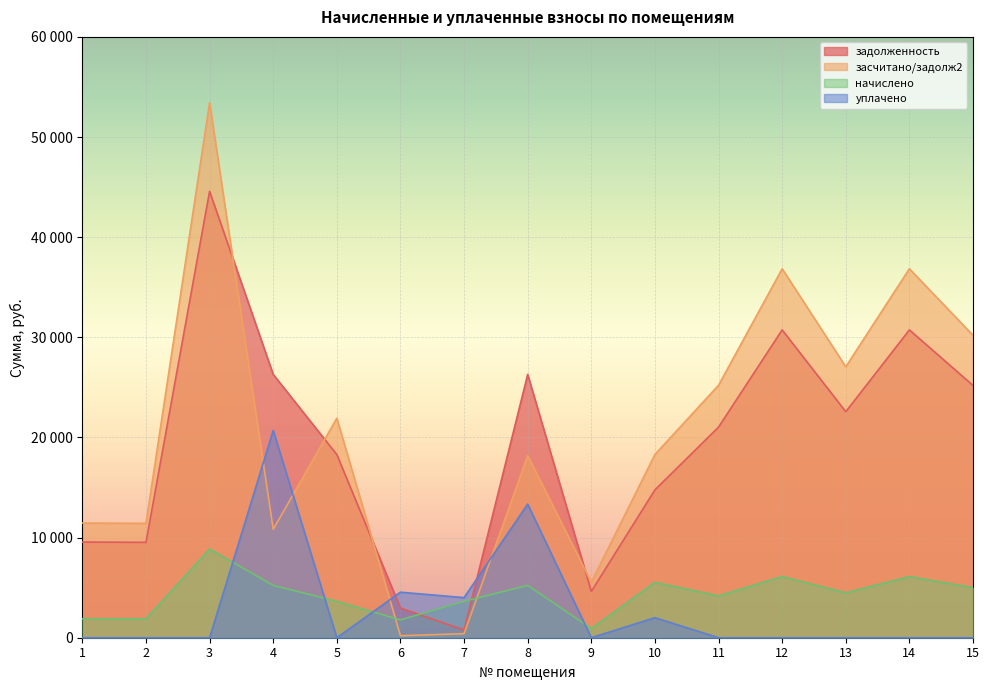

At which category is the sum across all series the highest?

3